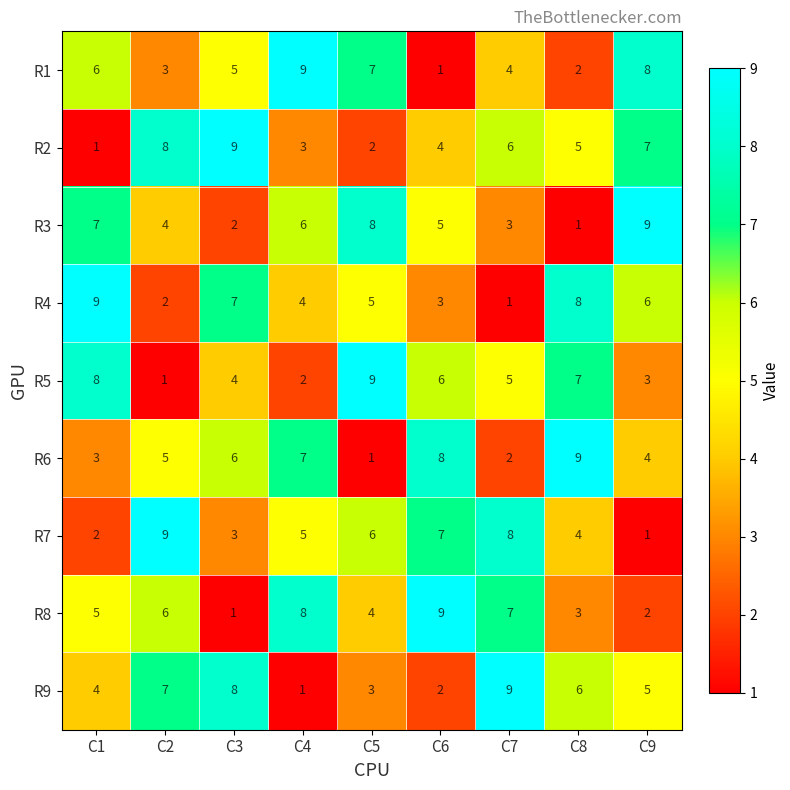

At which label does R3 reach its minimum?

C8